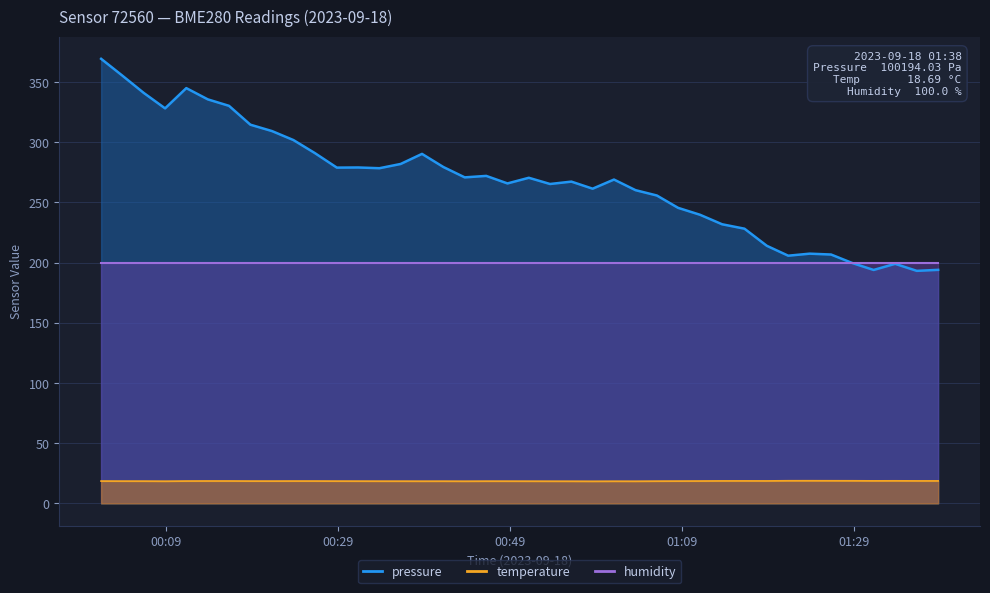

True or false: temperature and pressure cross at least once.

False